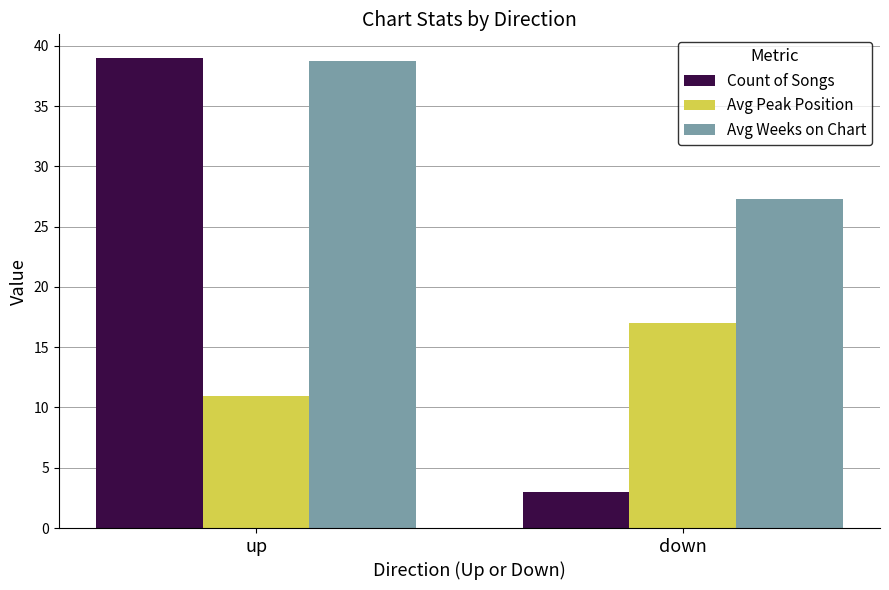

How many bars are there in total?

6